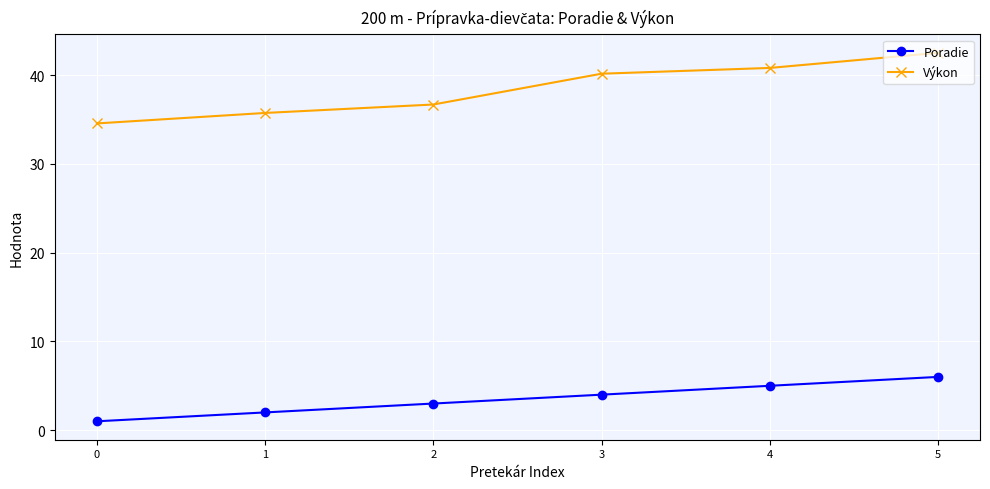

What is the highest value of the Výkon series?

42.5